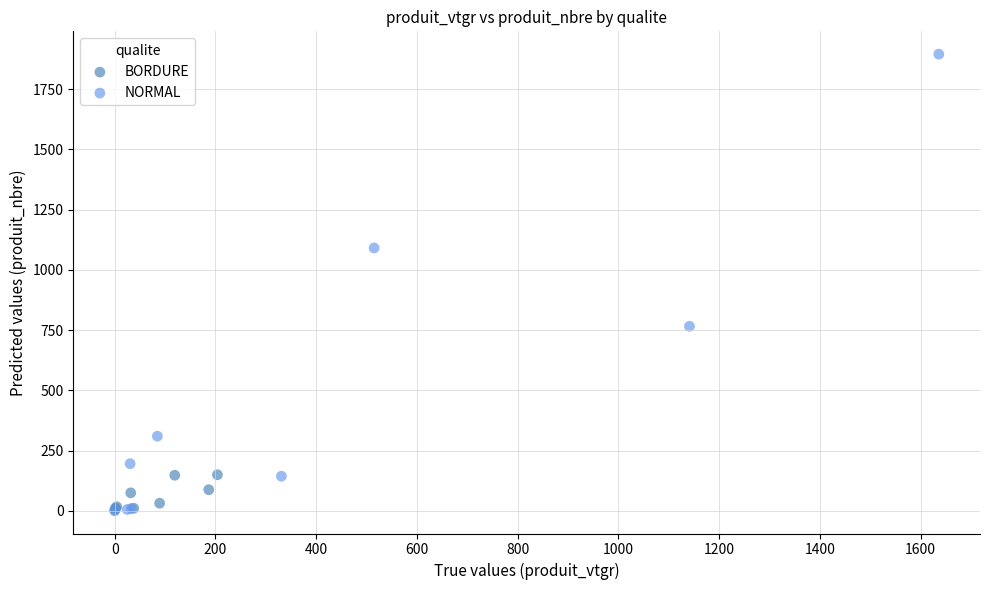

Which series has the largest Y range (max minus min)?

NORMAL